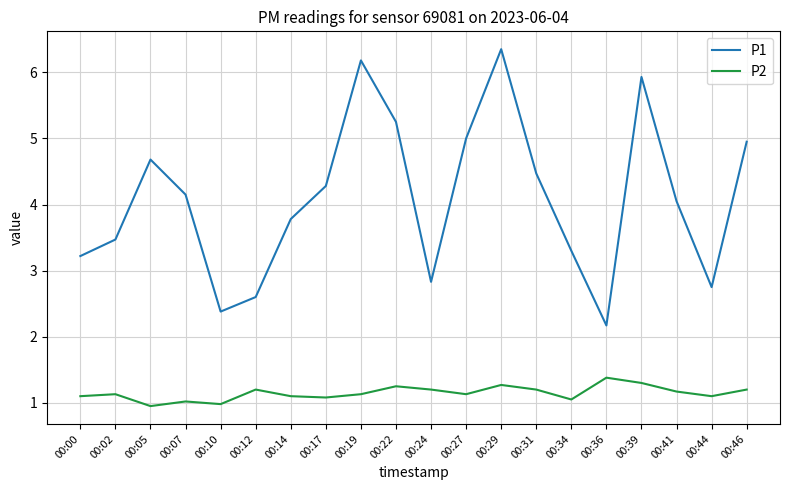

At which category is the sum across all series the highest?

00:29